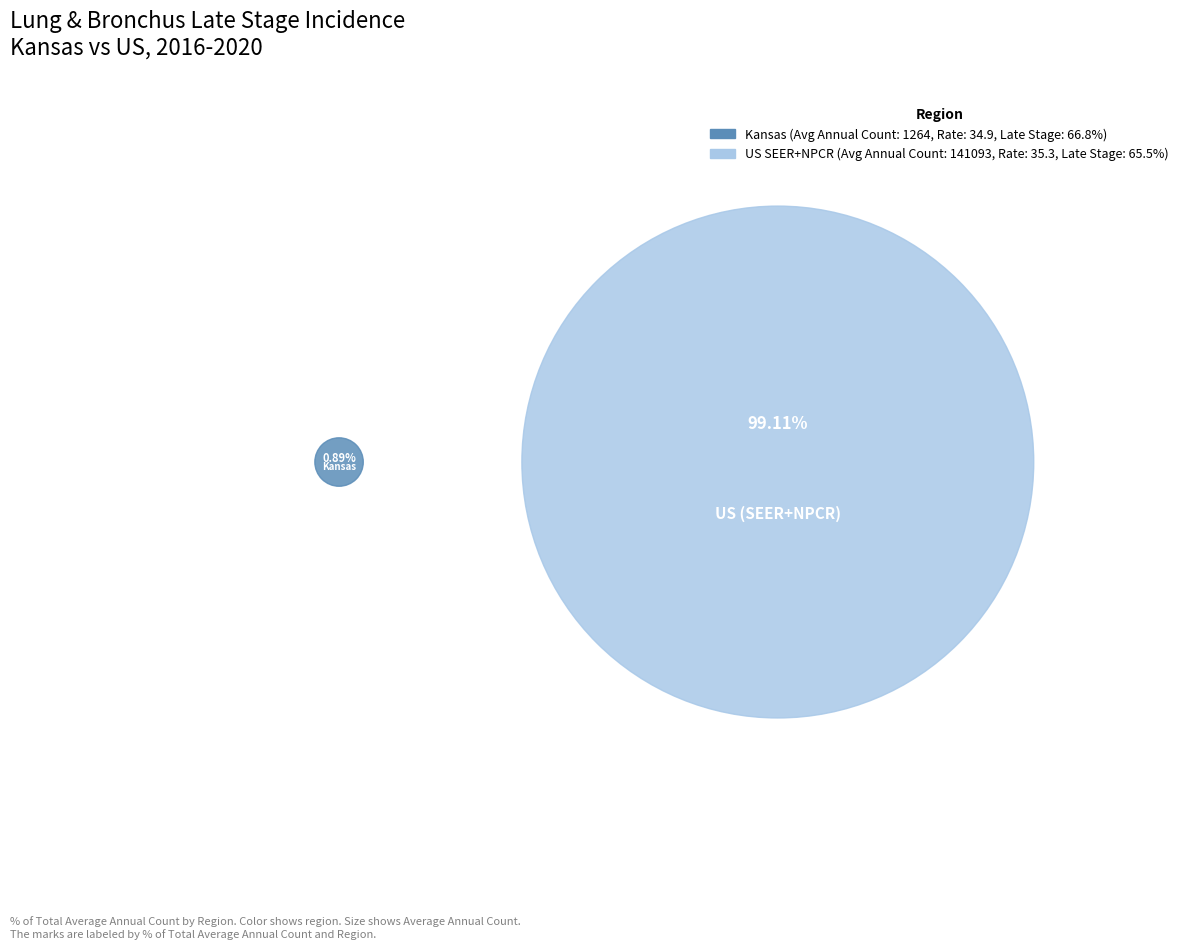

Does any single category account for the majority?

Yes